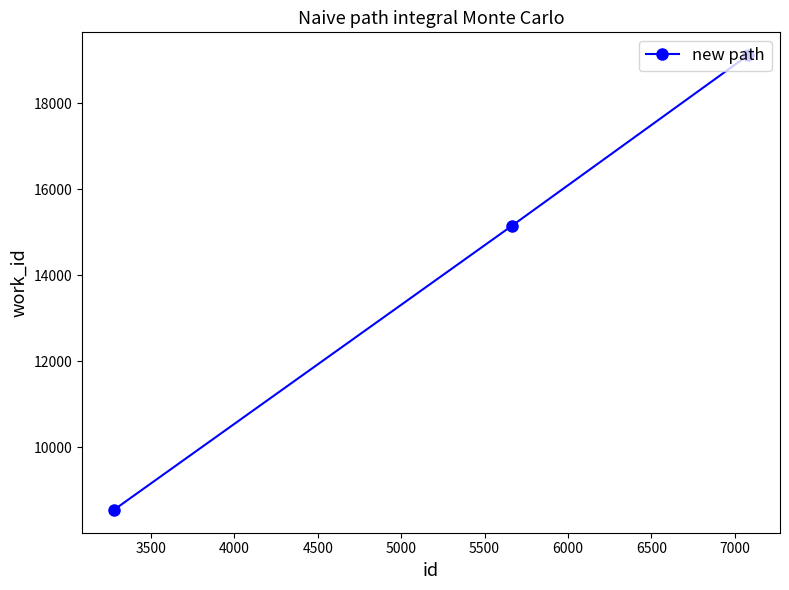

What is the average value?

14271